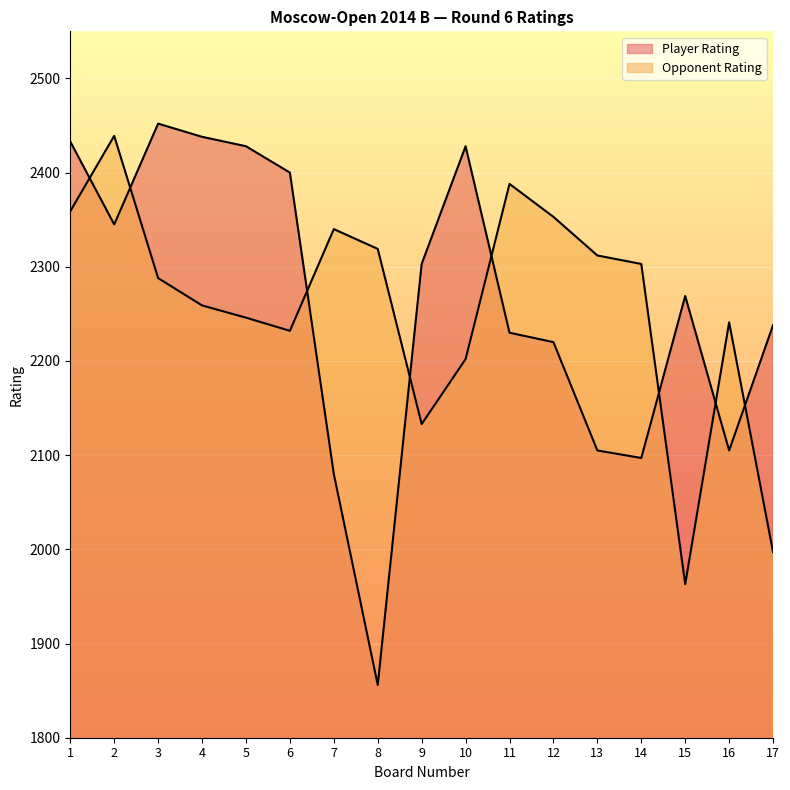

Which has a higher value, 5 or 14?

5